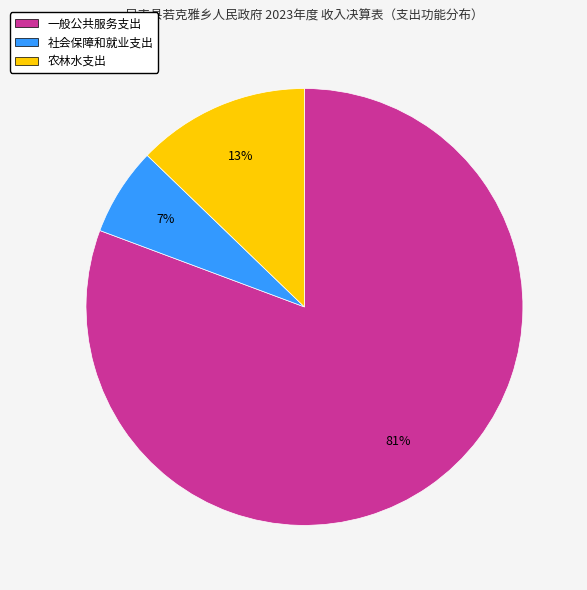

Which category has the biggest portion of the pie?

一般公共服务支出